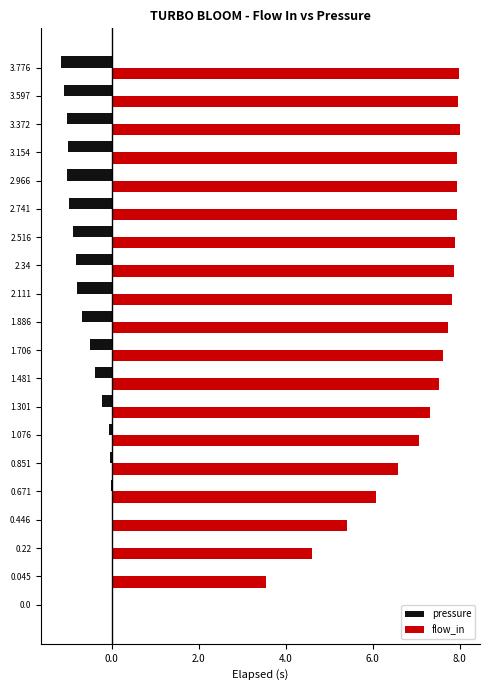

What is the maximum value for flow_in?

8.0